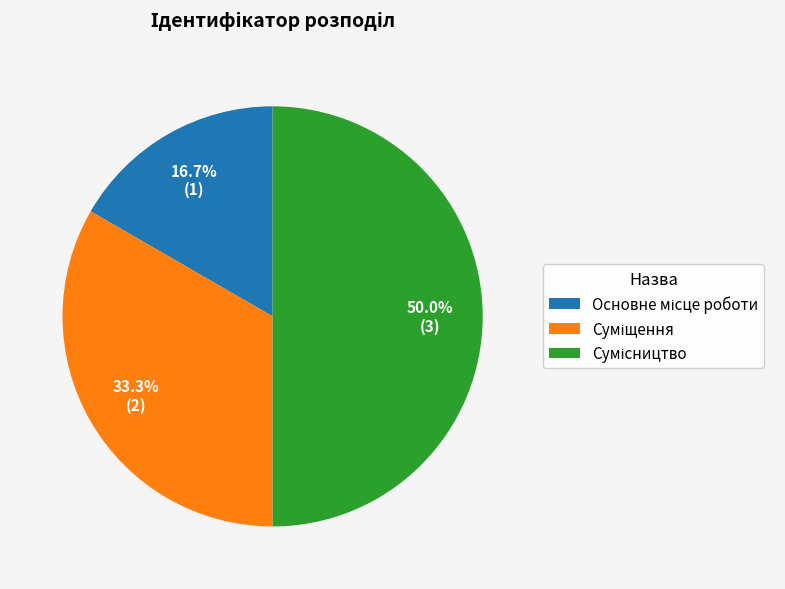

Is there any slice that represents more than half of the pie?

No